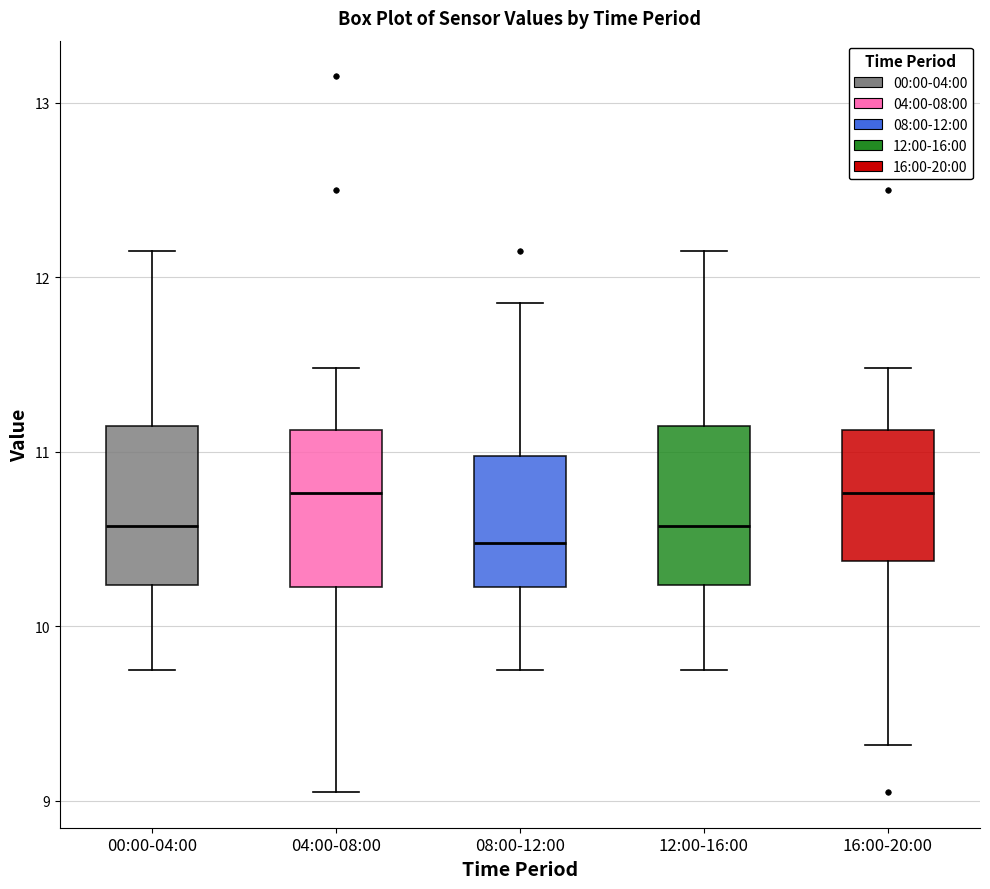

Reading left to right, transcribe this box plot: for each box, give where its median line is, the range the box spans, and where its two whiskers end, as read against the y-axis. The values are not printed on the chart, so give them approximately, as read against the axis.

00:00-04:00: median 10.6, box 10.2 to 11.1, whiskers 9.8 to 12.2
04:00-08:00: median 10.8, box 10.2 to 11.1, whiskers 9.1 to 11.5
08:00-12:00: median 10.5, box 10.2 to 11.0, whiskers 9.8 to 11.9
12:00-16:00: median 10.6, box 10.2 to 11.1, whiskers 9.8 to 12.2
16:00-20:00: median 10.8, box 10.4 to 11.1, whiskers 9.3 to 11.5